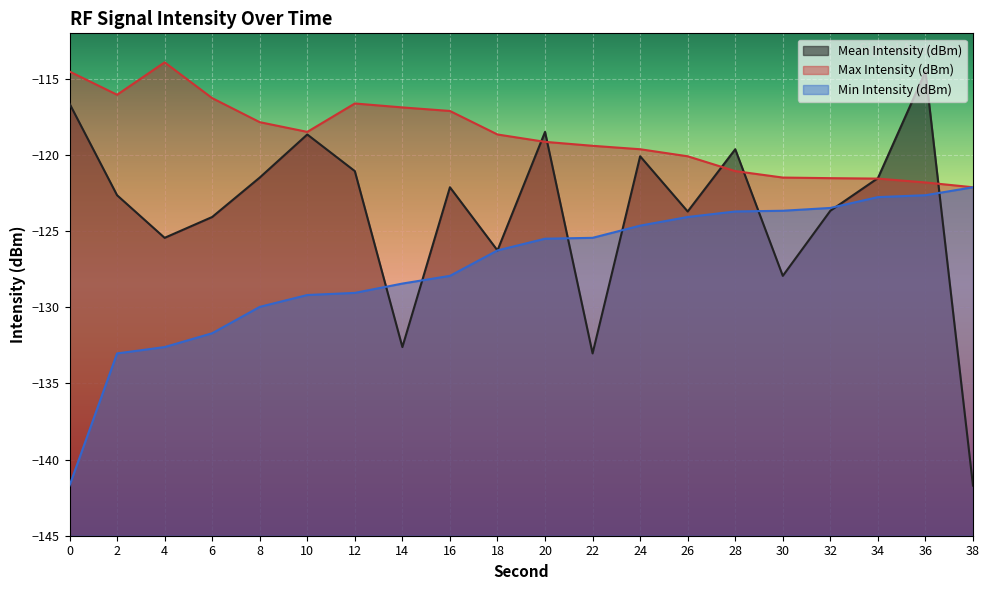

True or false: Min Intensity (dBm) and Max Intensity (dBm) cross at least once.

False